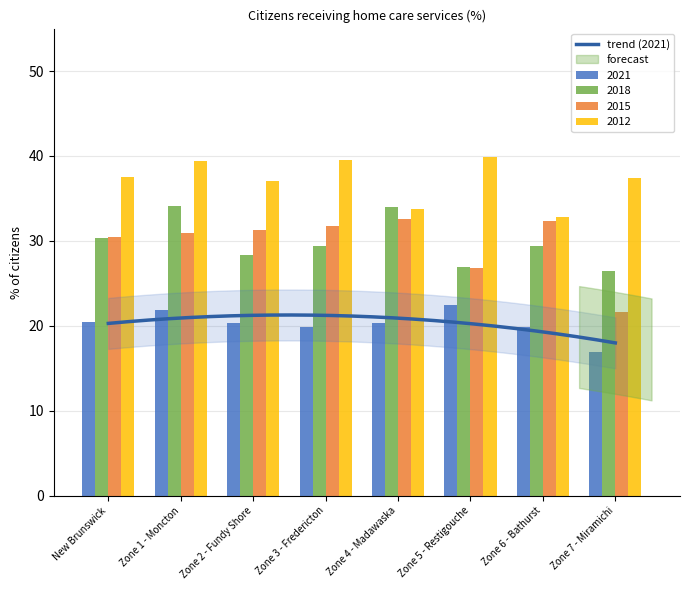

List the labels in order of 2021 value, largest first.

Zone 5 - Restigouche, Zone 1 - Moncton, New Brunswick, Zone 4 - Madawaska, Zone 2 - Fundy Shore, Zone 6 - Bathurst, Zone 3 - Fredericton, Zone 7 - Miramichi